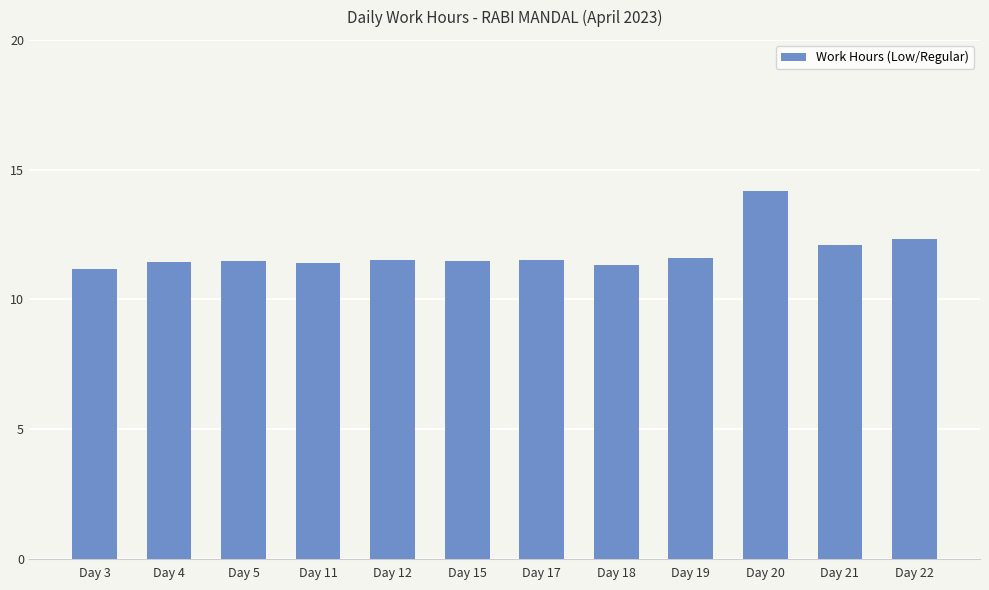

Which label corresponds to the largest value in the chart?

Day 20